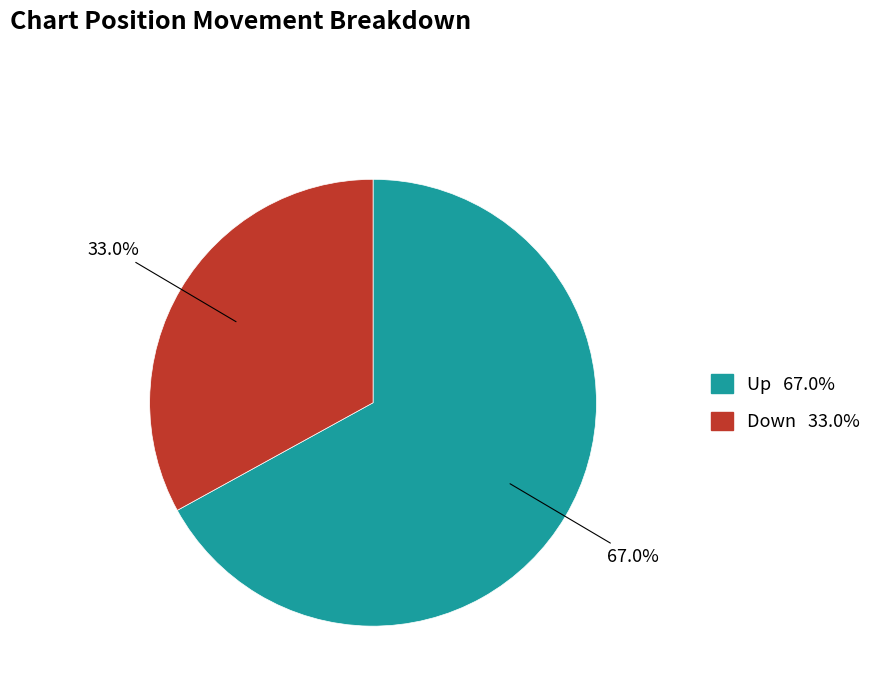

Is there any slice that represents more than half of the pie?

Yes